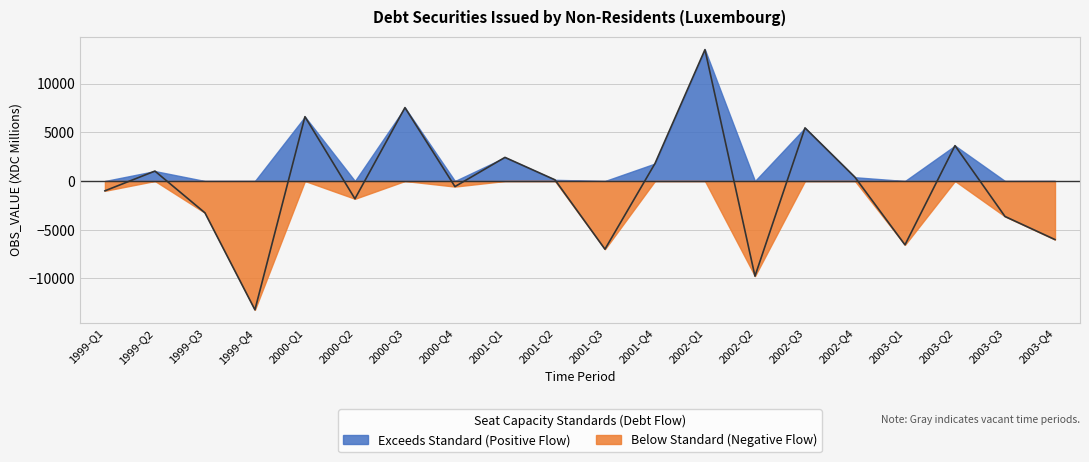

The value at 2000-Q3 is 7531.3. True or false?

True